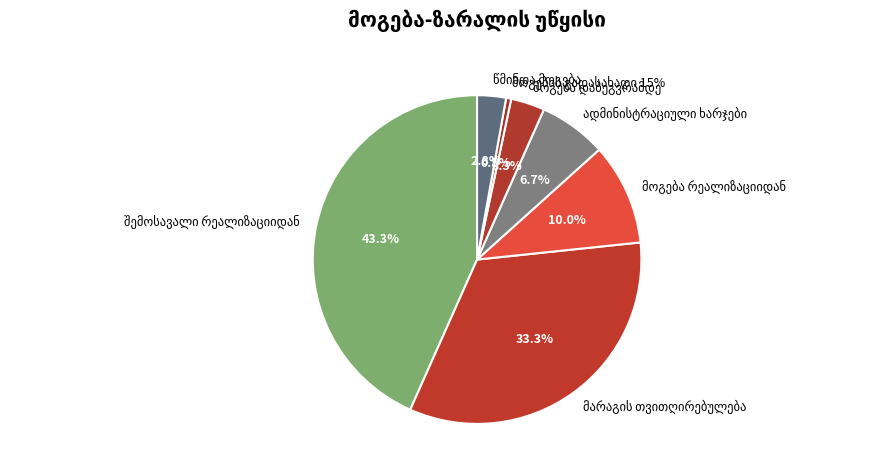

The მოგების გადასახადი 15% slice represents 0% of the pie. True or false?

True